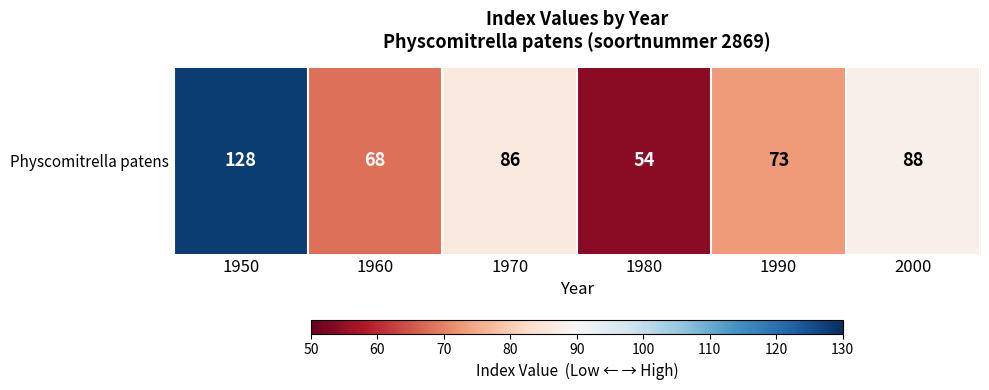

Reading left to right, list all the values displayed in this chart.

128	68	86	54	73	88